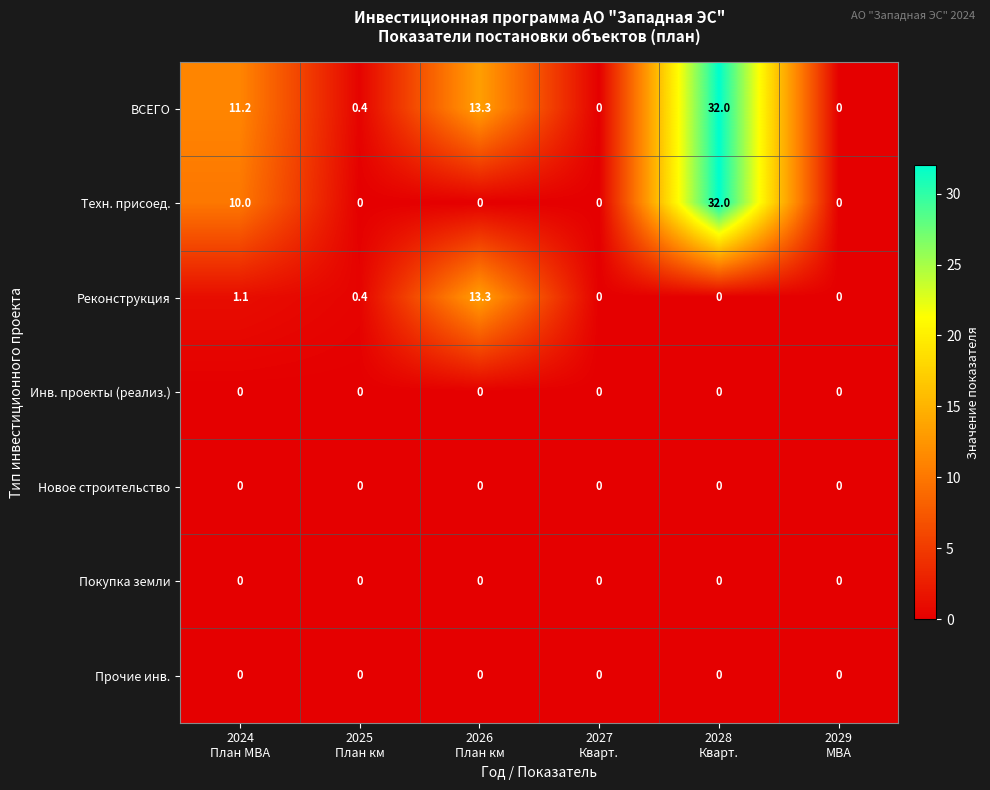

What is the greatest value displayed?

32.0